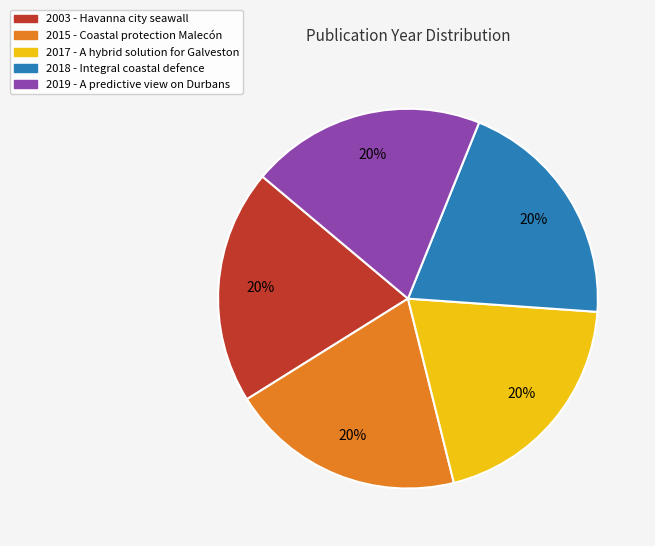

How many segments does this pie chart have?

5